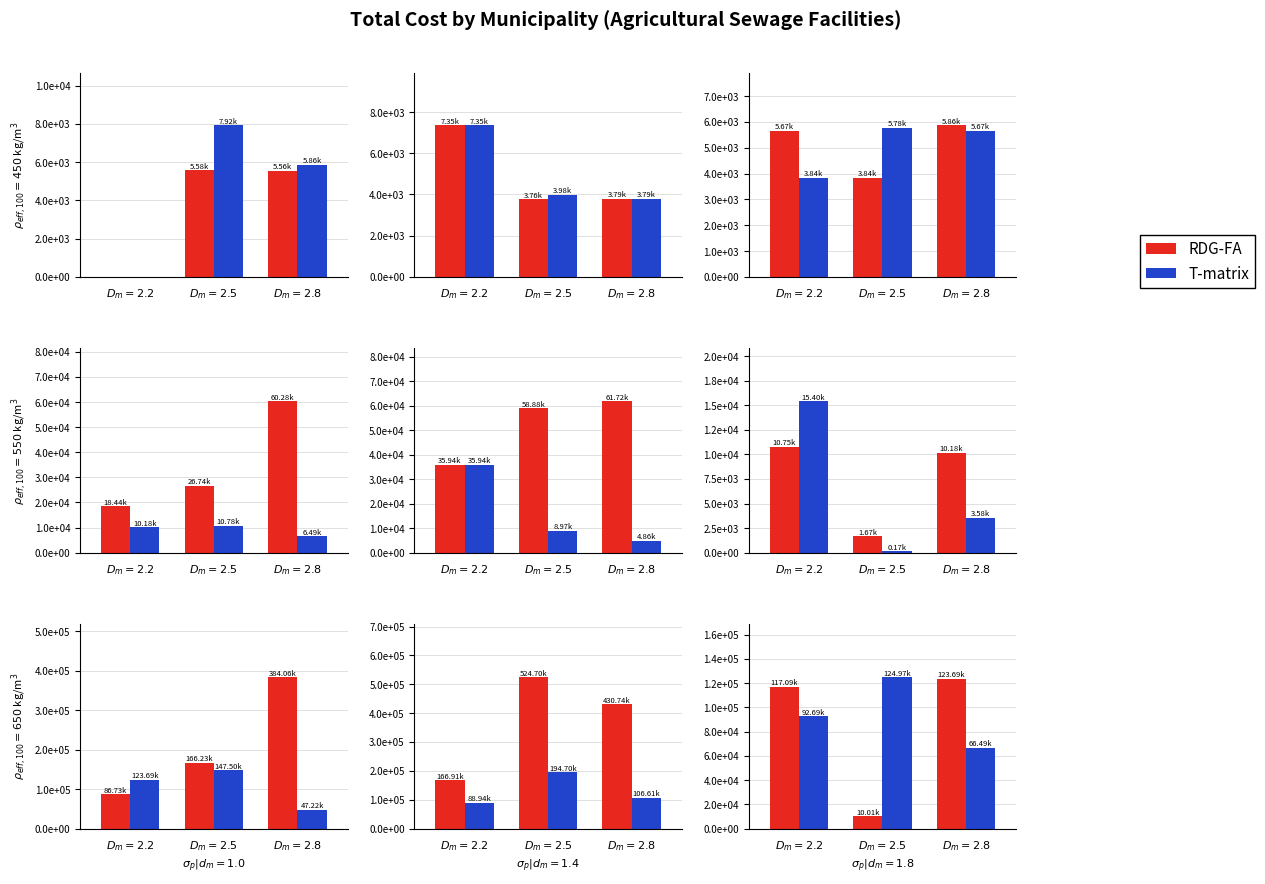

Reading right to left, extract all data points from this chart.

RDG-FA: 123695	10005	117089
T-matrix: 66491	124966	92690